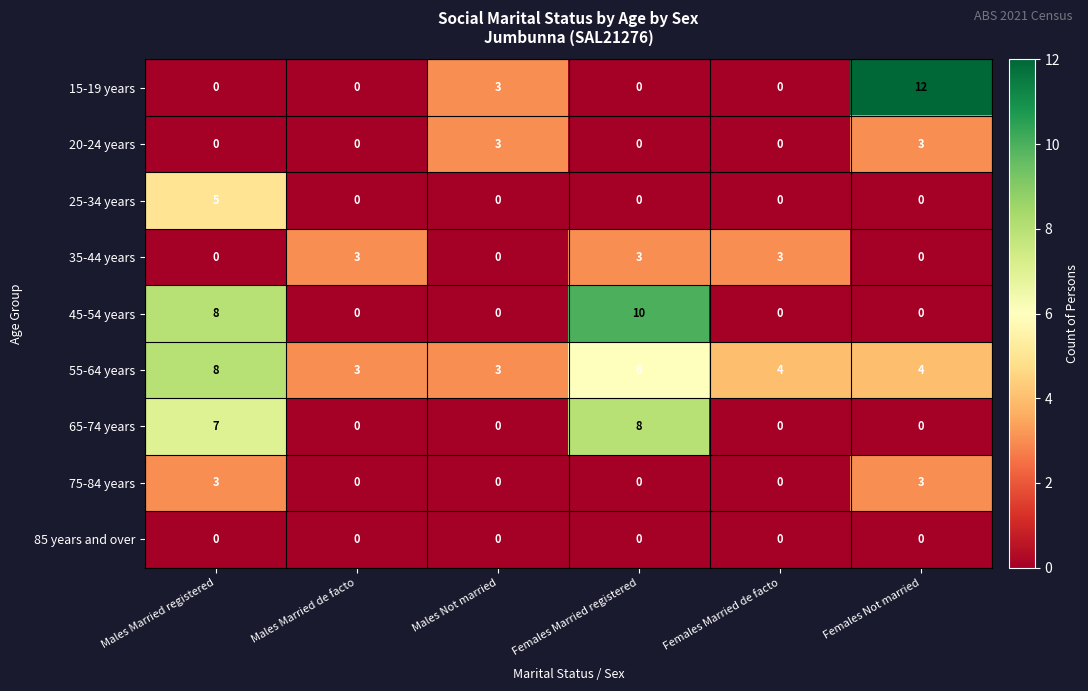

Which series changed the most between Males Married de facto and Females Not married?

15-19 years